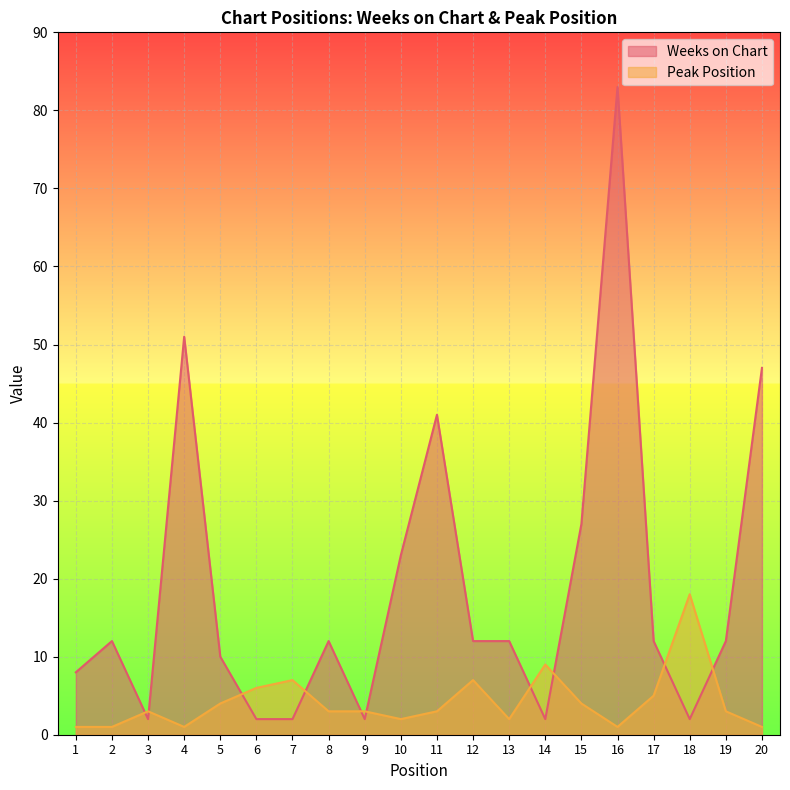

Where is the first local maximum for Peak Position?

3